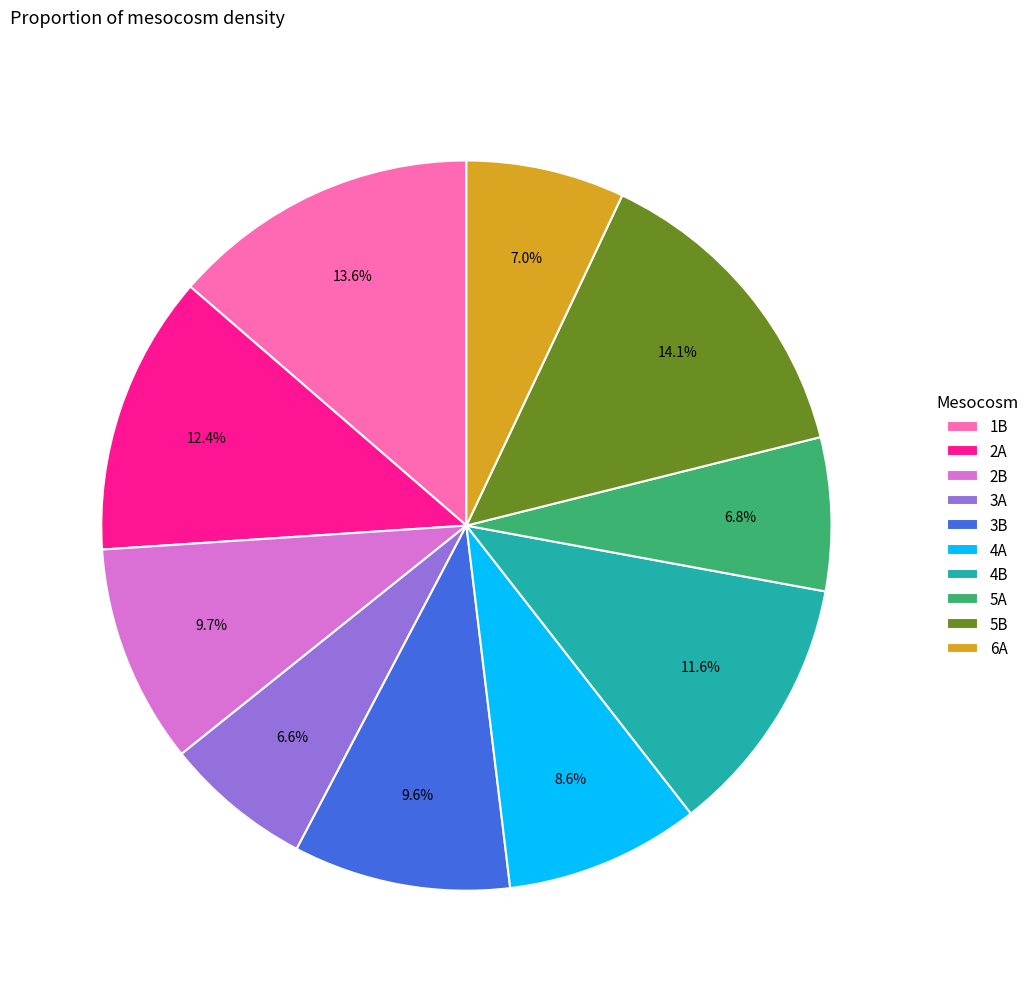

Count the number of slices in the pie.

10